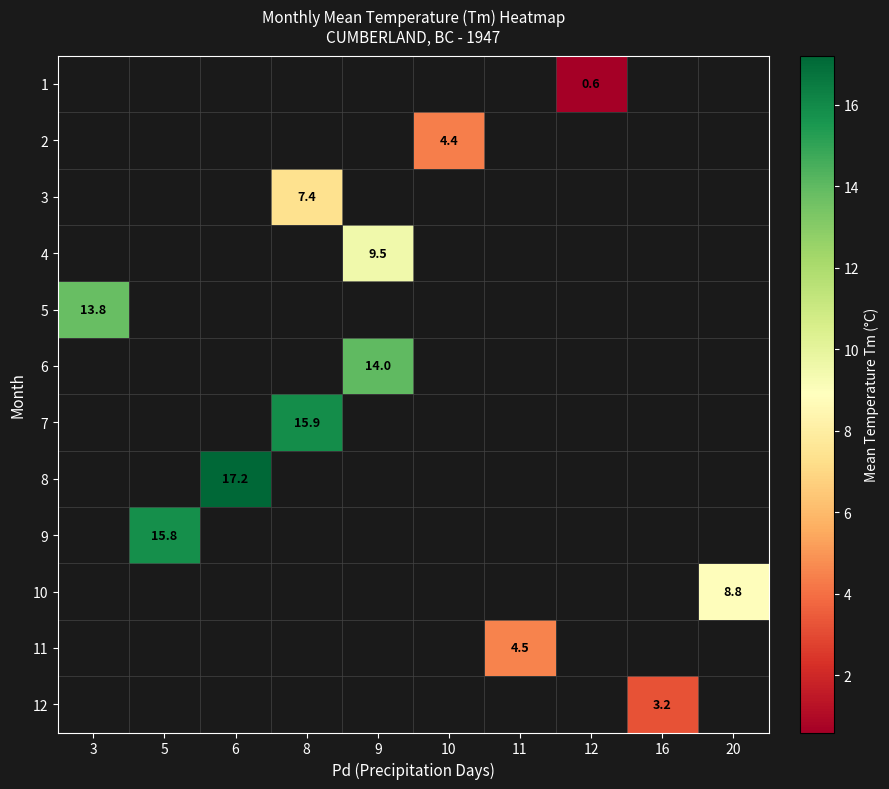

Which series has the largest range (max minus min)?

row_4